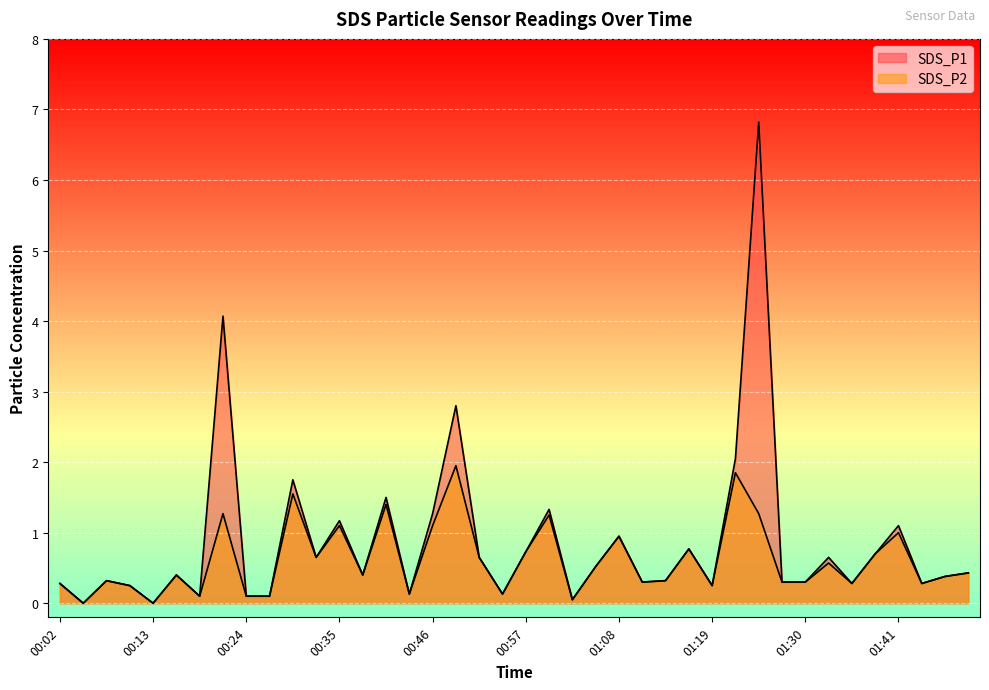

Does the chart display data point markers on the line(s)?

No